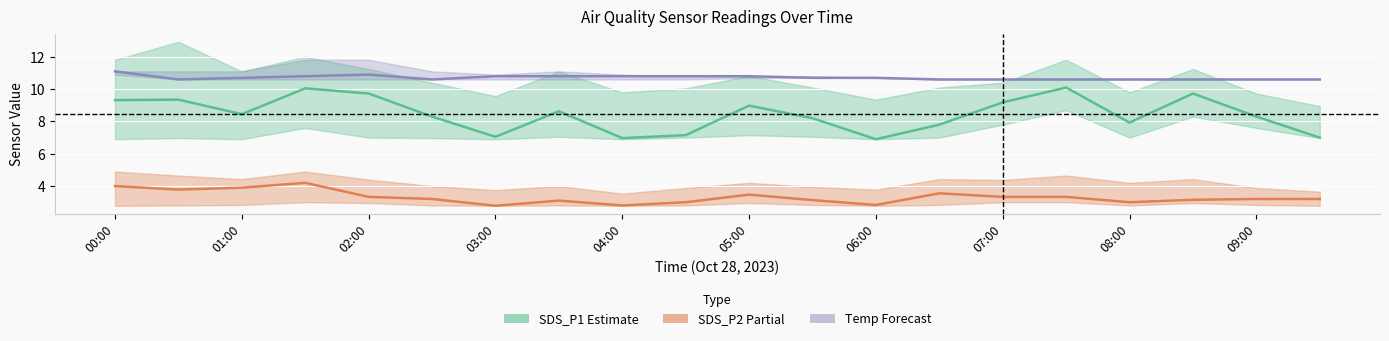

What is the difference between the SDS_P1 (Estimate) values at 02:00 and 17?

1.3